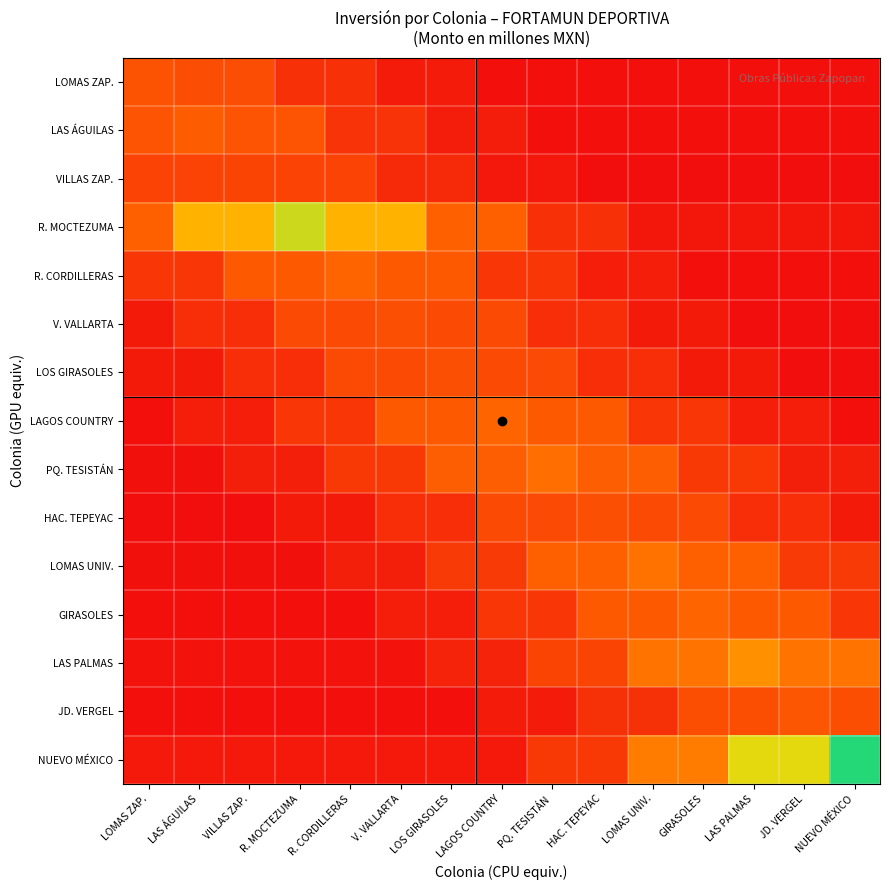

At how many categories does at least one series exceed 0?

15